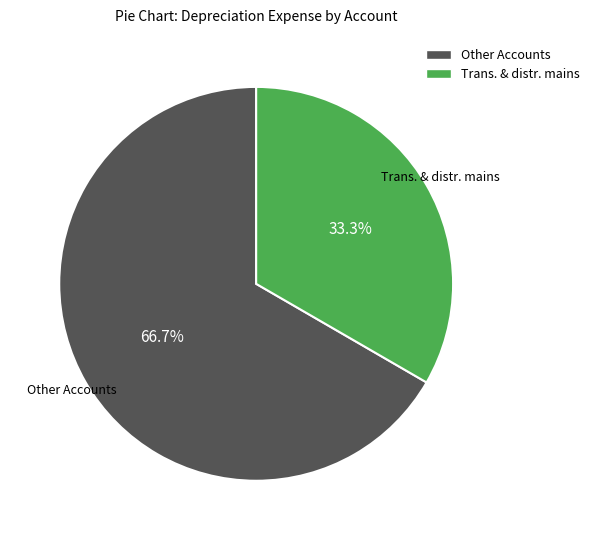

Is there a majority slice in this chart?

Yes